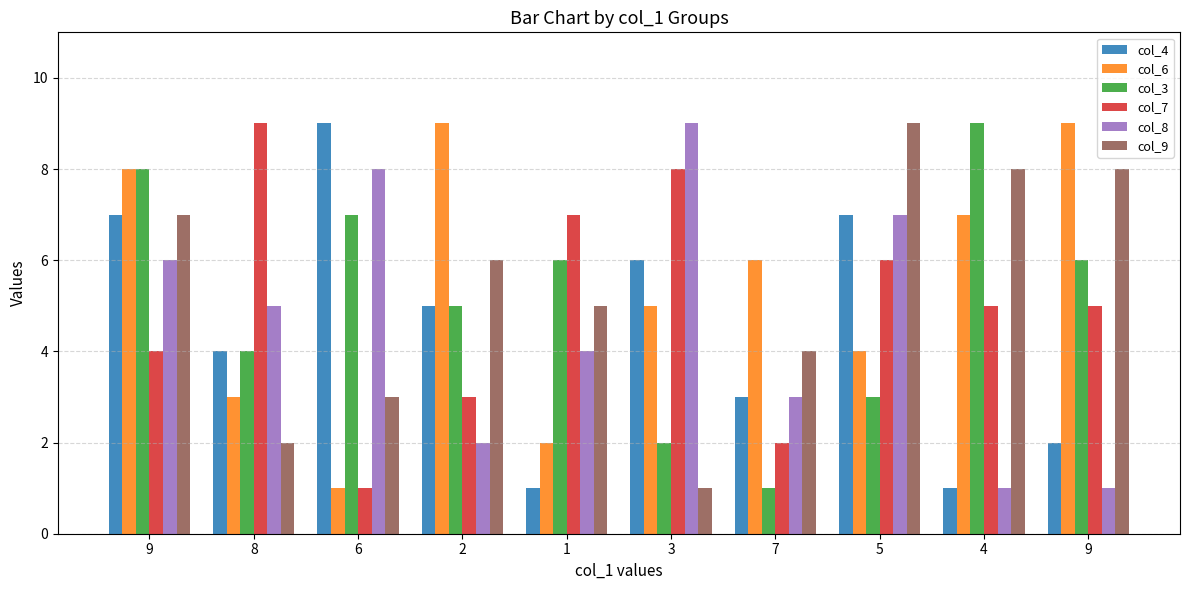

At which label is col_9 closest to 5?

1